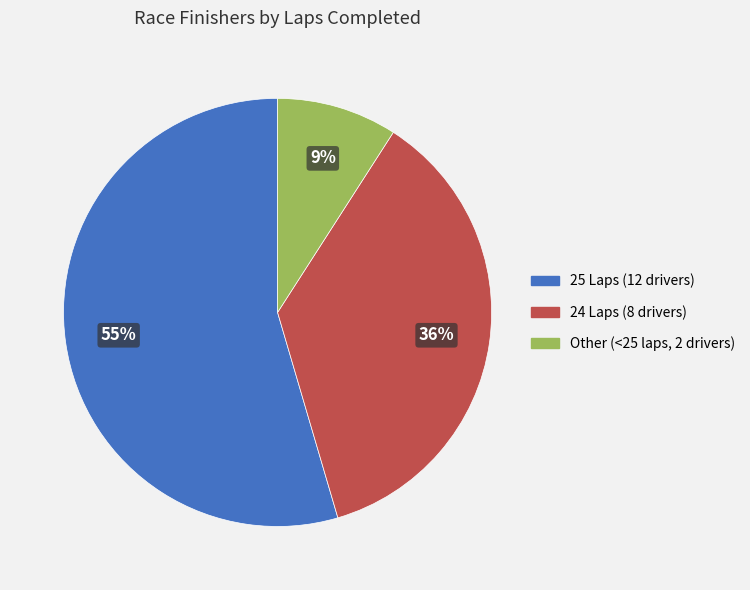

Is there any slice that represents more than half of the pie?

Yes